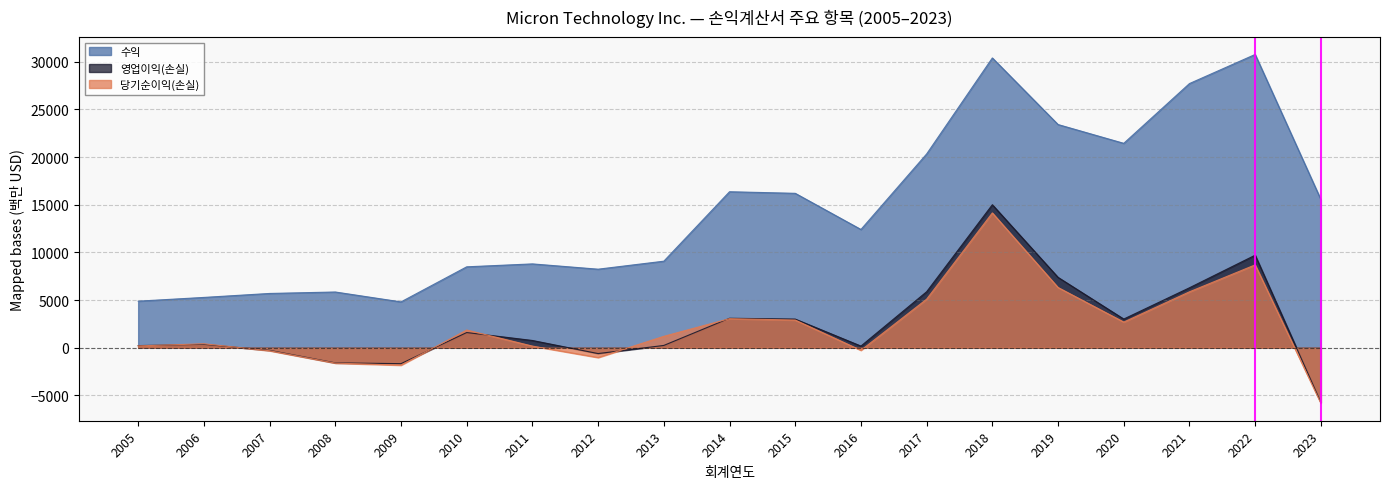

Where does the 수익 series first go above 12399?

2014